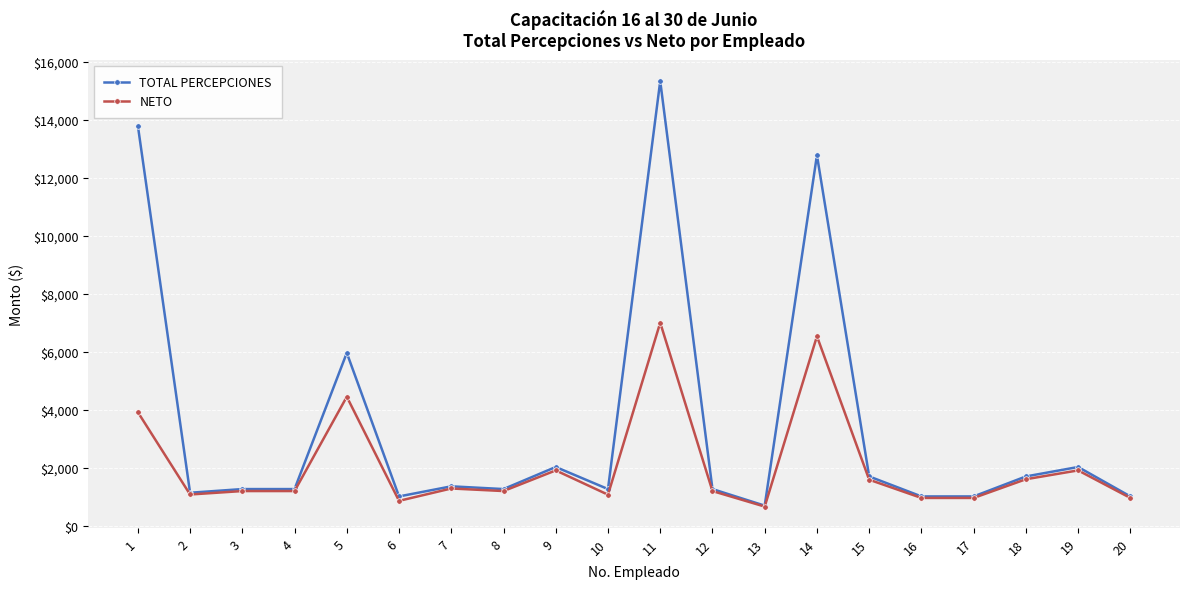

Which series changed the most between 16 and 19?

TOTAL PERCEPCIONES